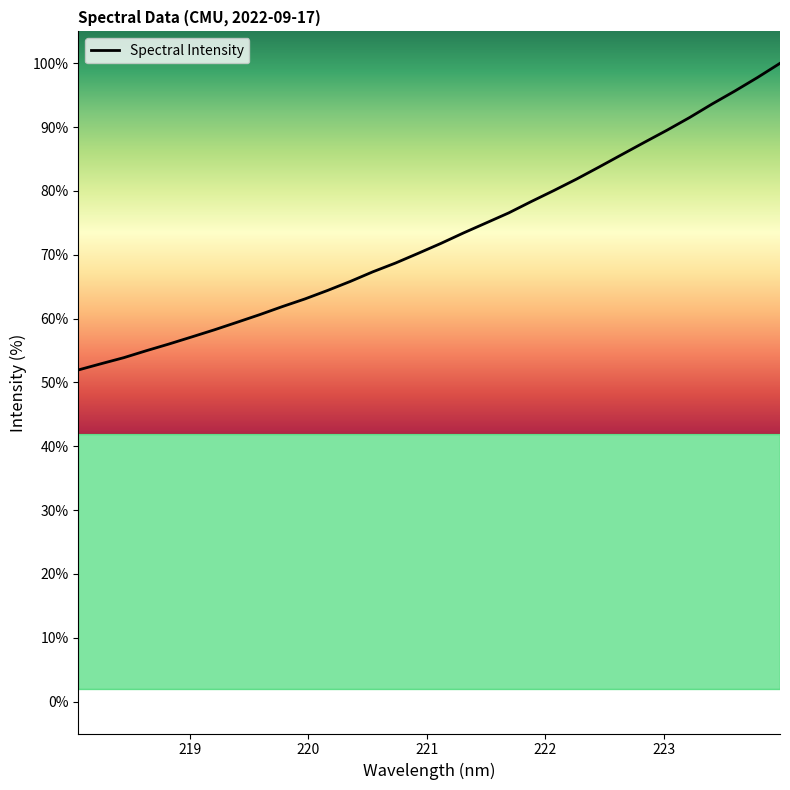

What is the difference between the maximum and minimum values?

48.0